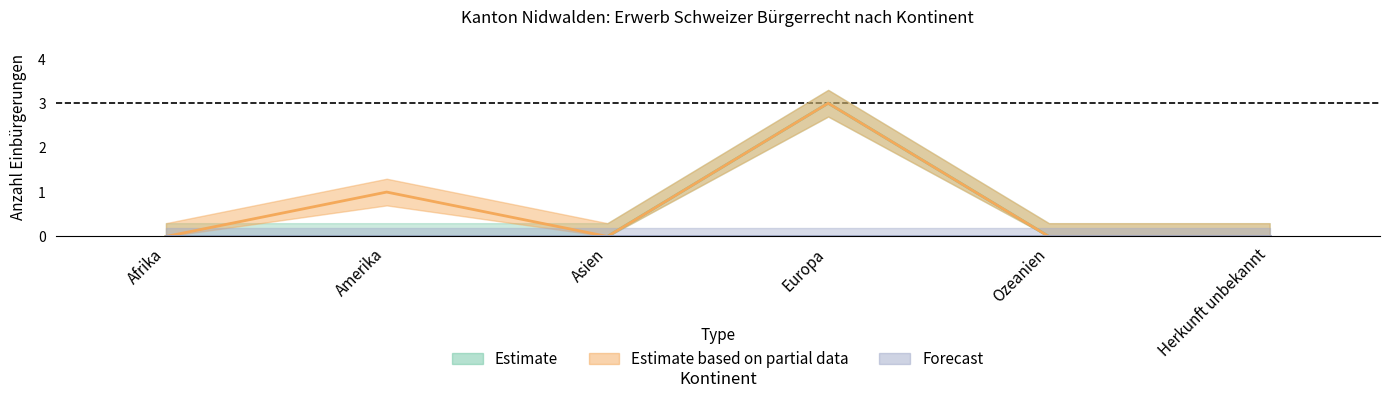

Does the chart have visible grid lines?

No